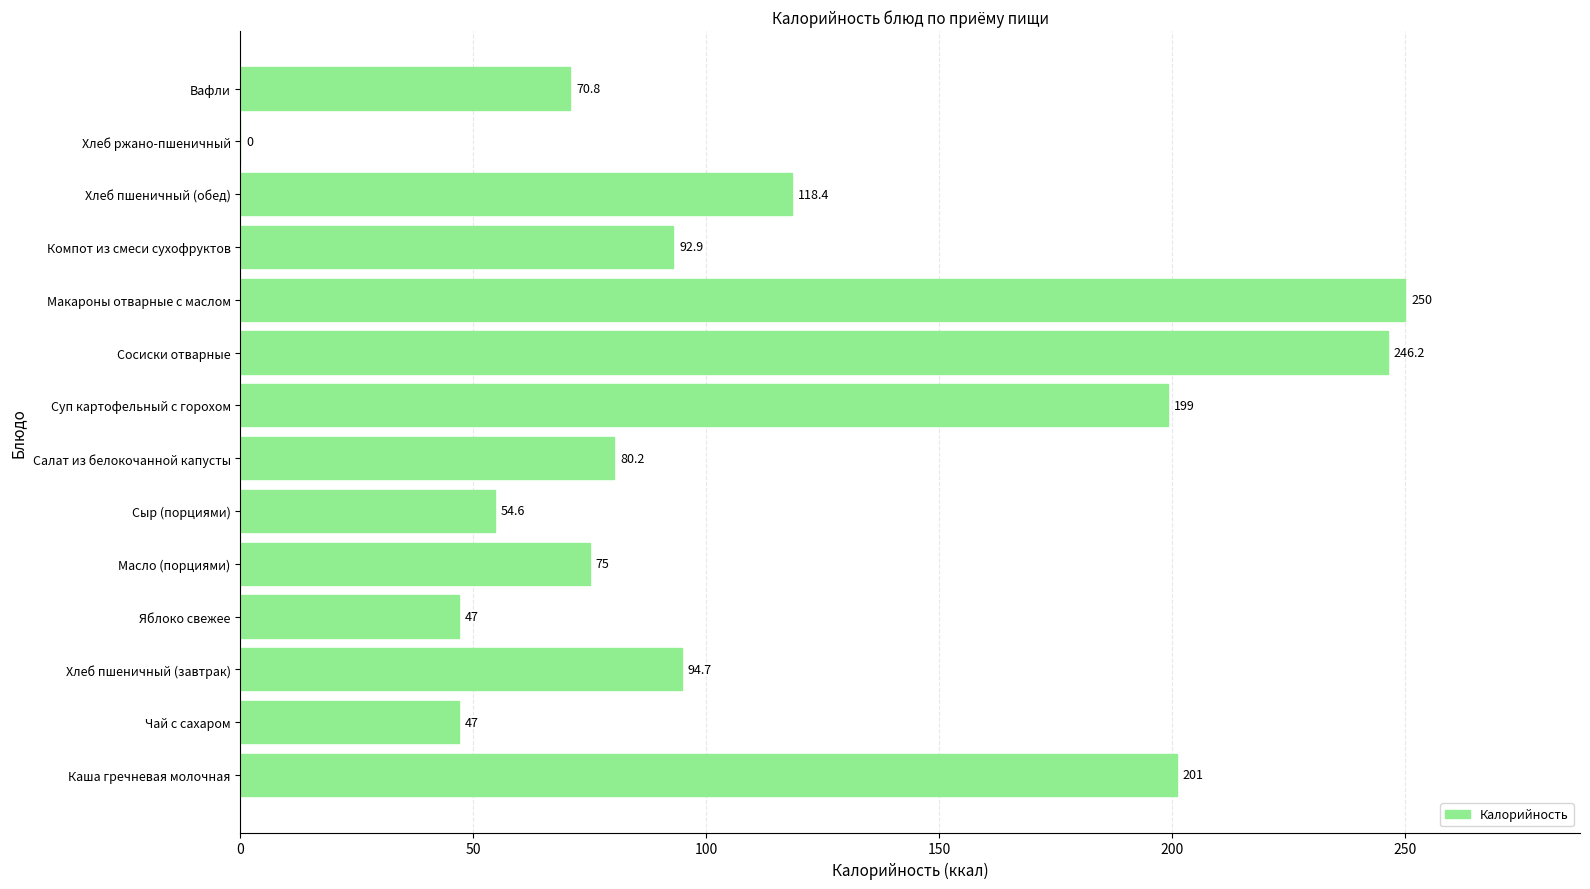

Is it true that the value at Масло (порциями) is 102.3?

False